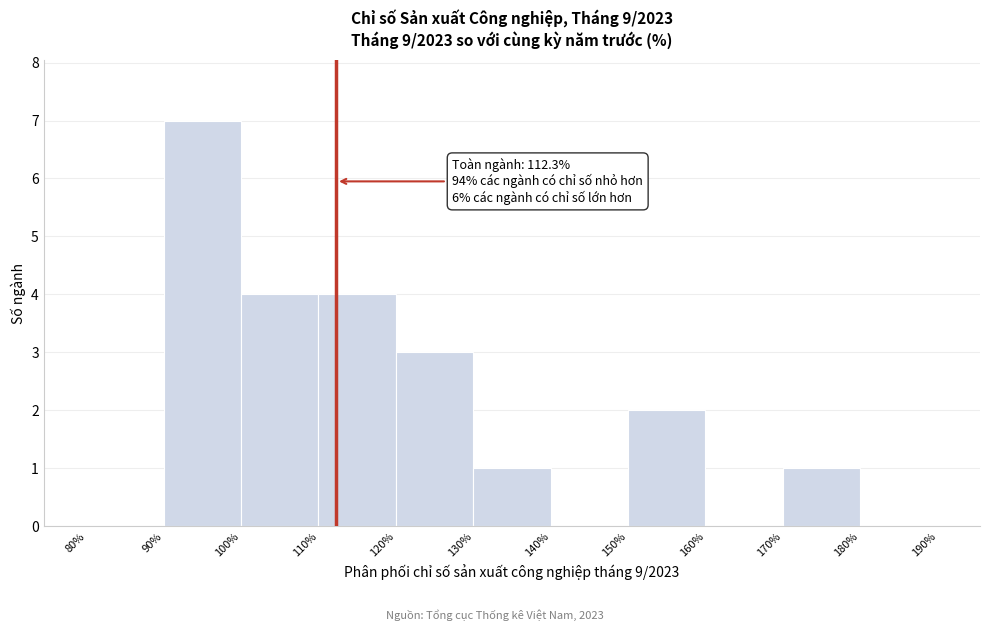

Which range on the x-axis has the tallest bar?

90% to 100%